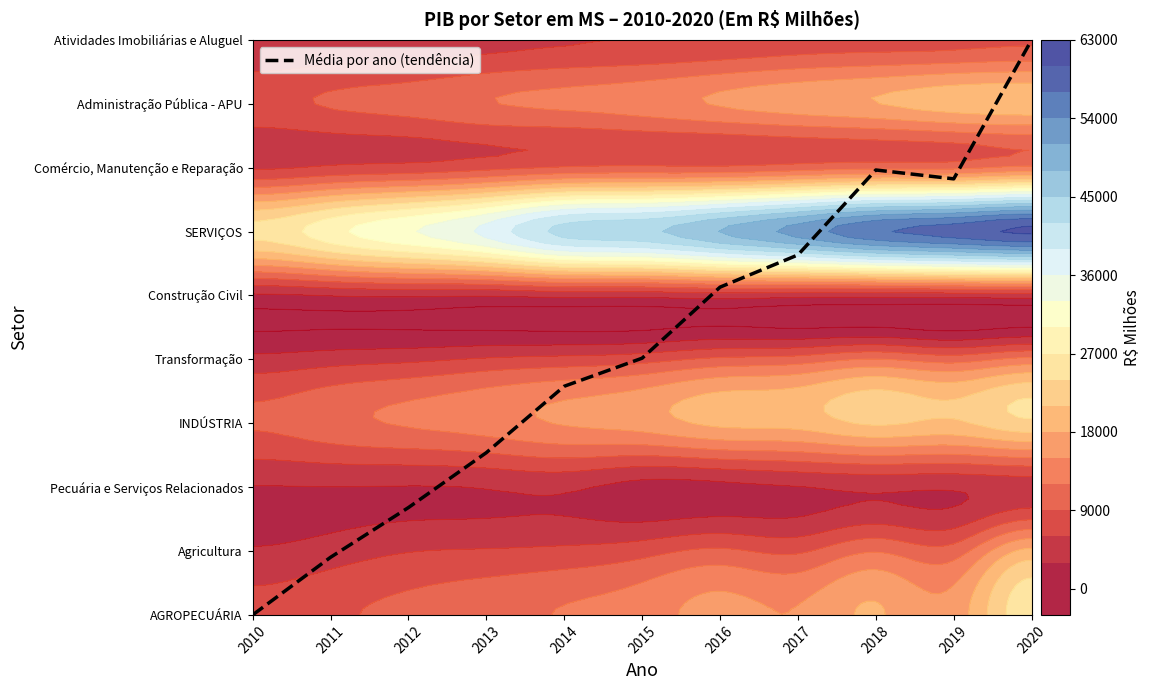

Which label corresponds to the largest value in the chart?

2020